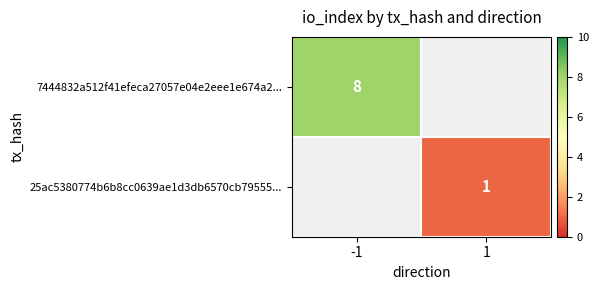

What is the greatest value displayed?

8.0